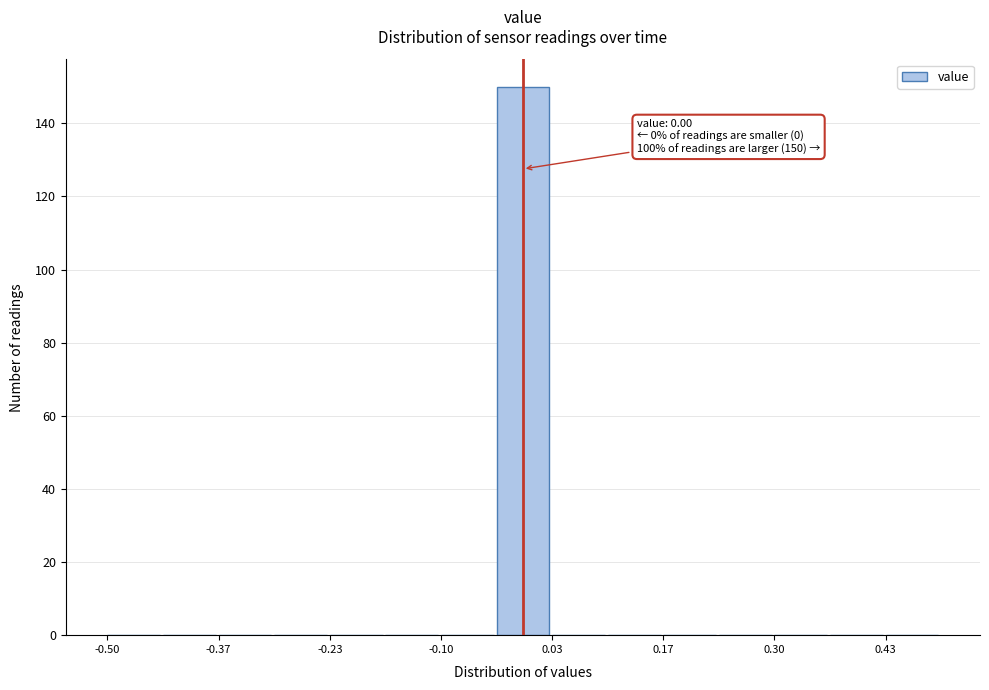

Read against the x-axis, roughly where is the centre of the tallest bar?

0.00